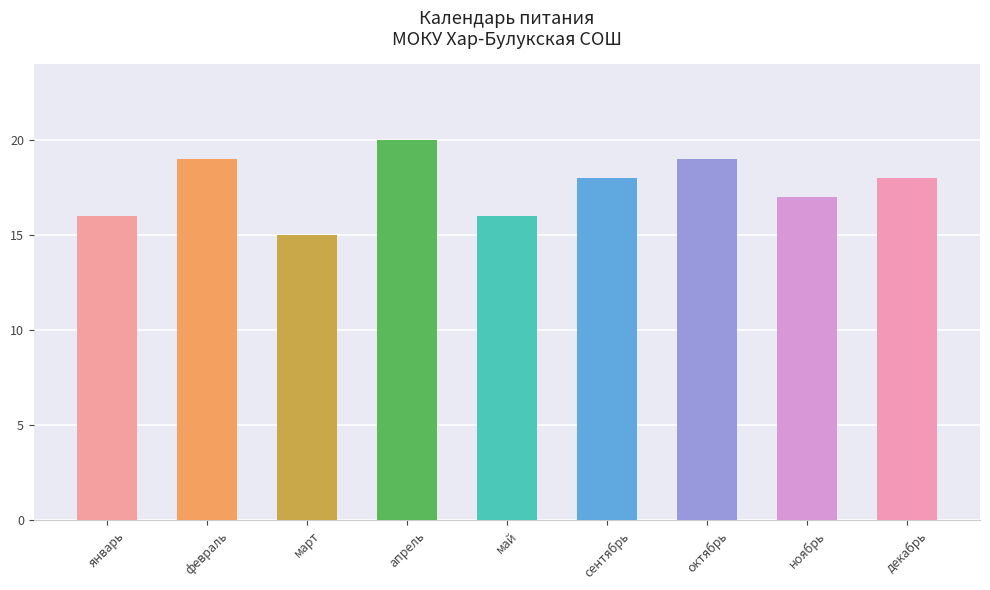

What position from the right is май?

5